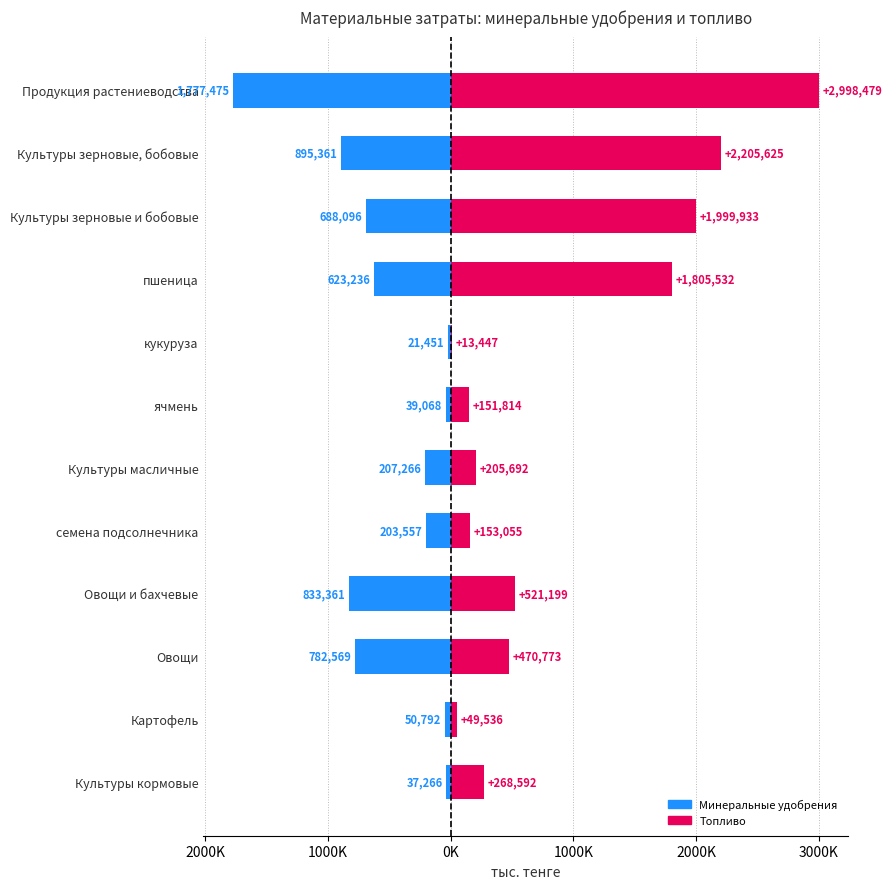

At how many categories does at least one series exceed -702190?

12